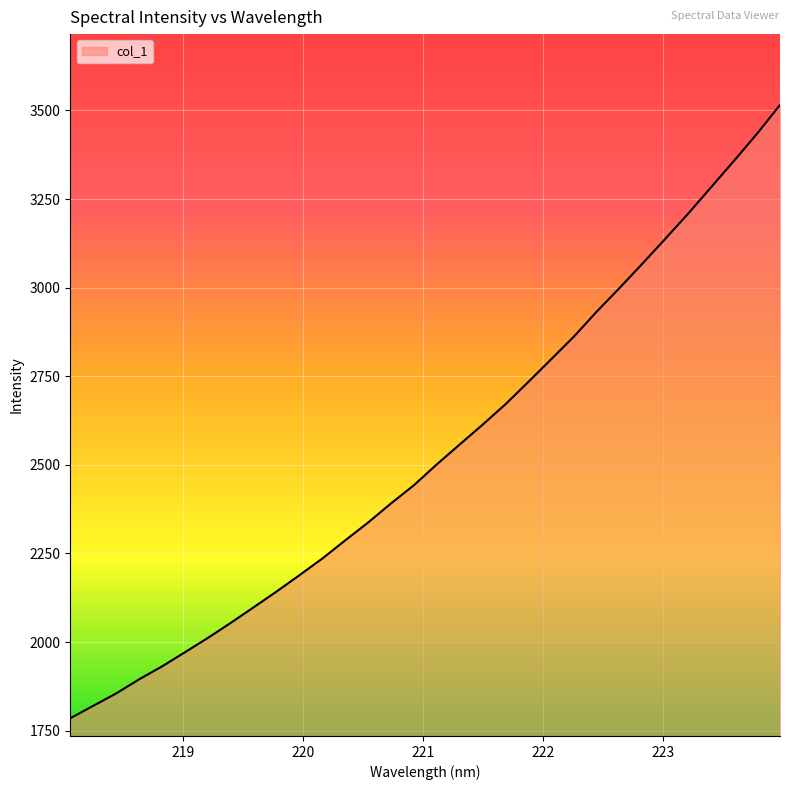

How many lines are shown in the chart?

1